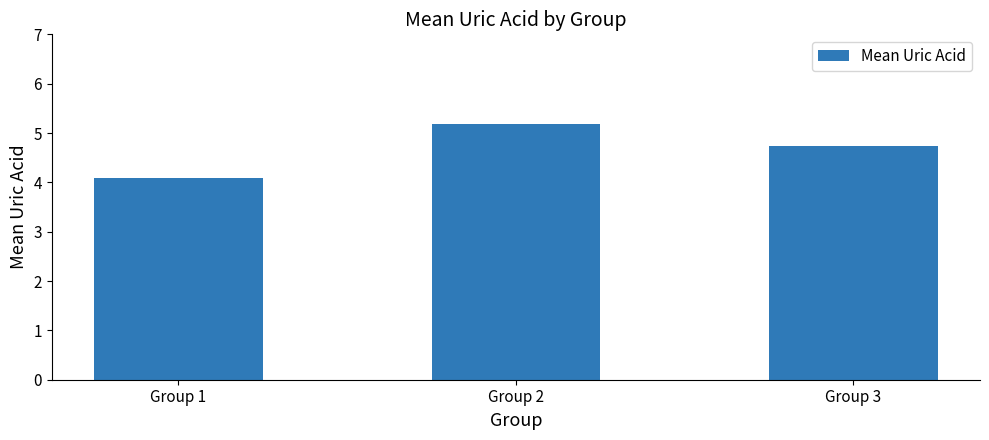

Between Group 3 and Group 2, which is larger?

Group 2